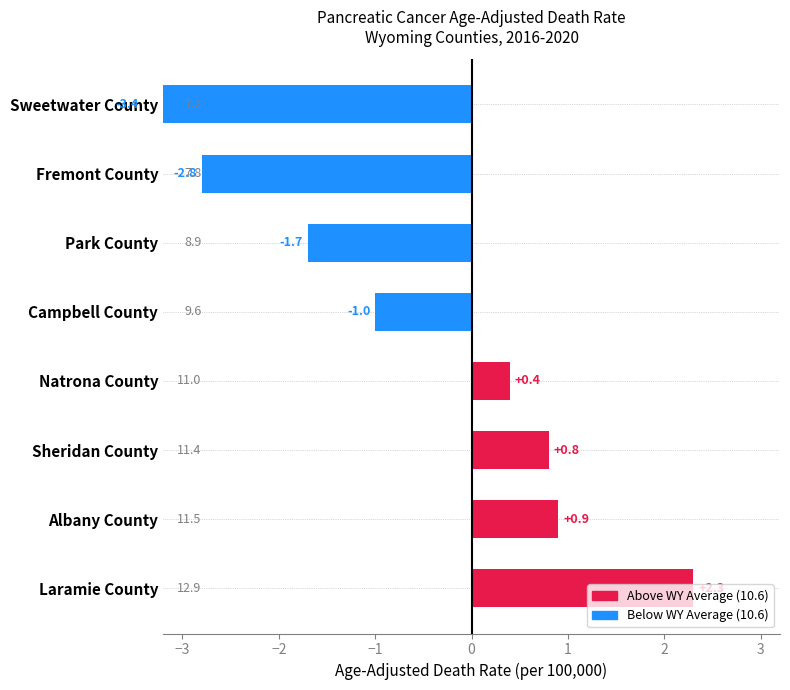

Are the bars grouped side by side (vs. stacked)?

No